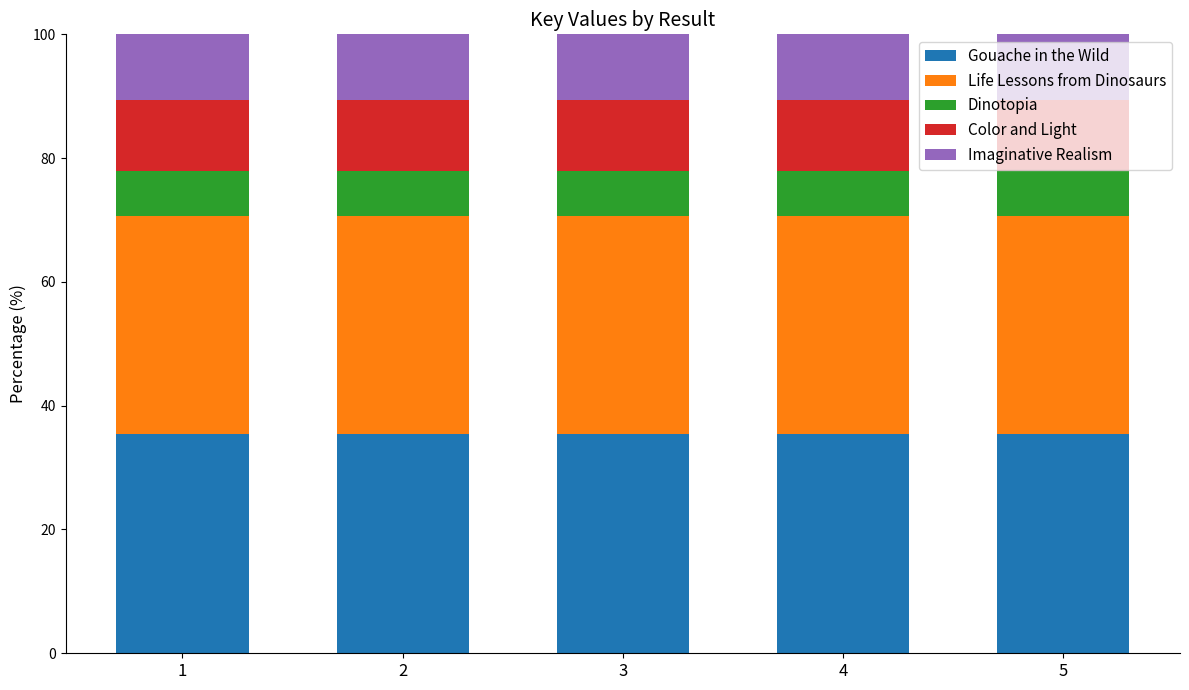

What is the minimum value for Gouache in the Wild?

35.4